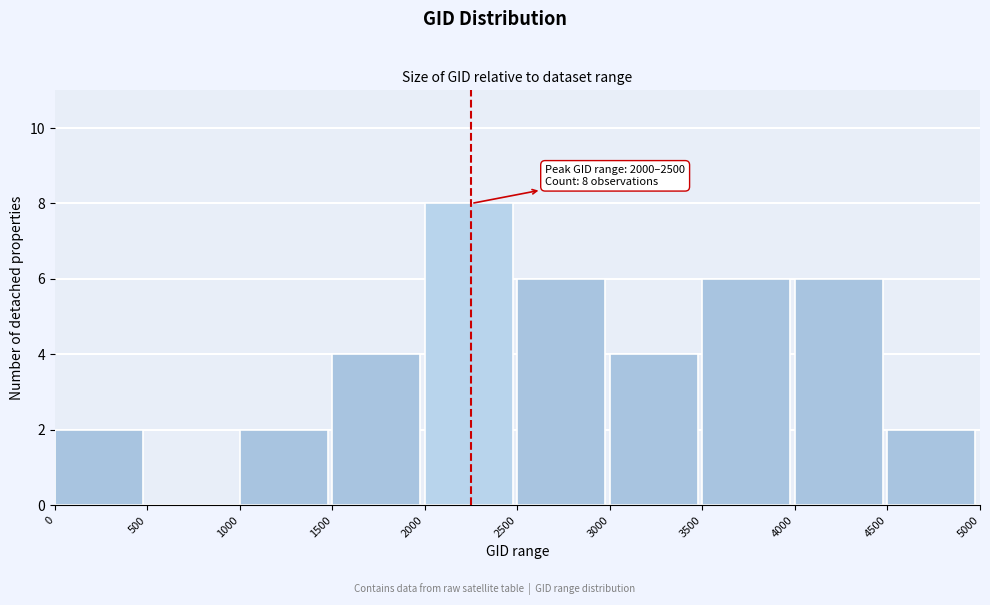

Over which range of the x-axis is the bar tallest?

2000 to 2500